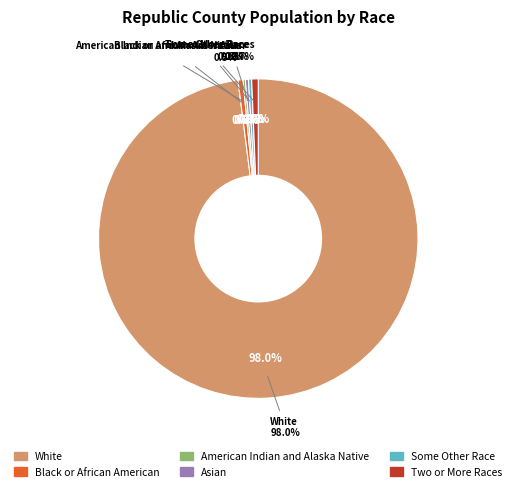

Approximately how many times larger is the value at American Indian and Alaska Native compared to Some Other Race alone?

0.8